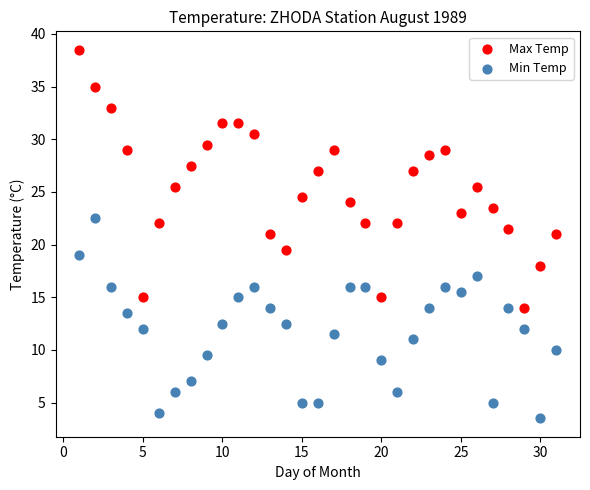

Which series has the widest spread of Y values?

Max Temp